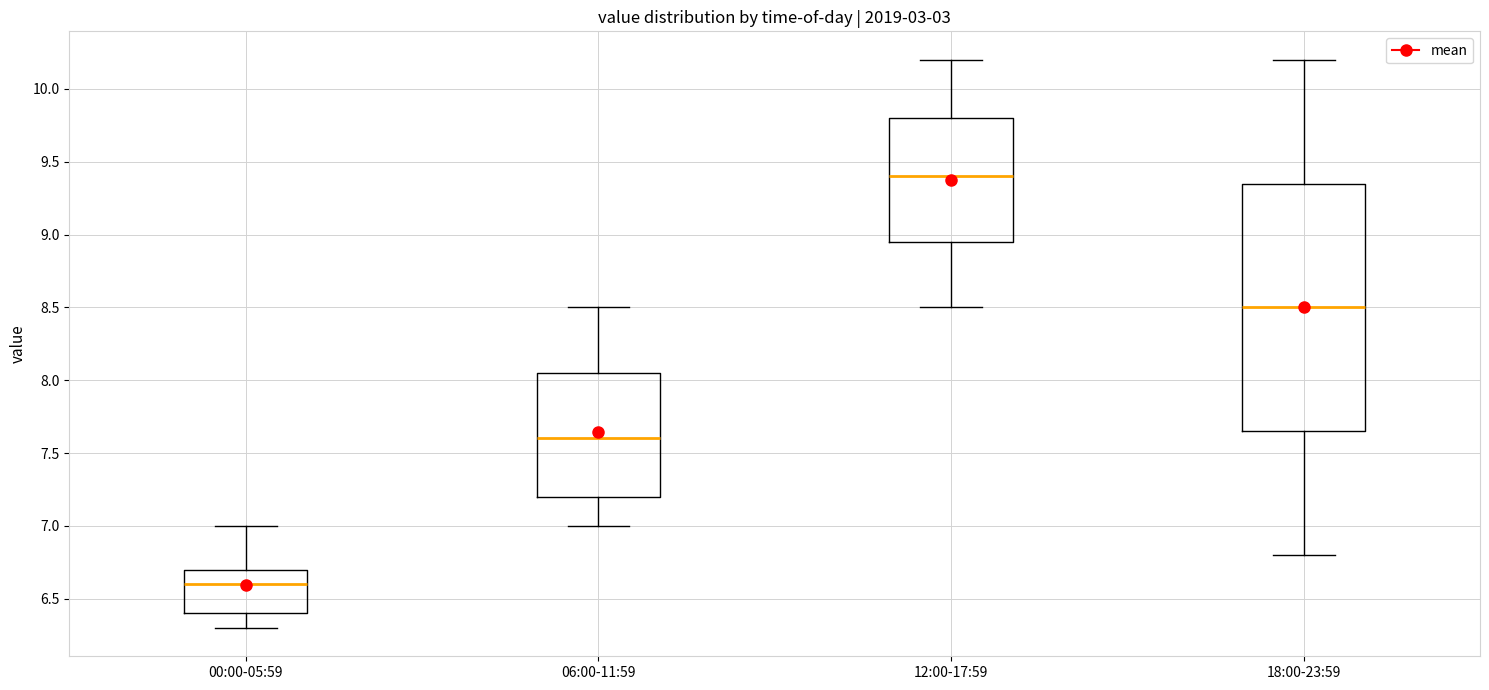

Comparing the boxes themselves (not the whiskers), which one is the tallest?

18:00-23:59